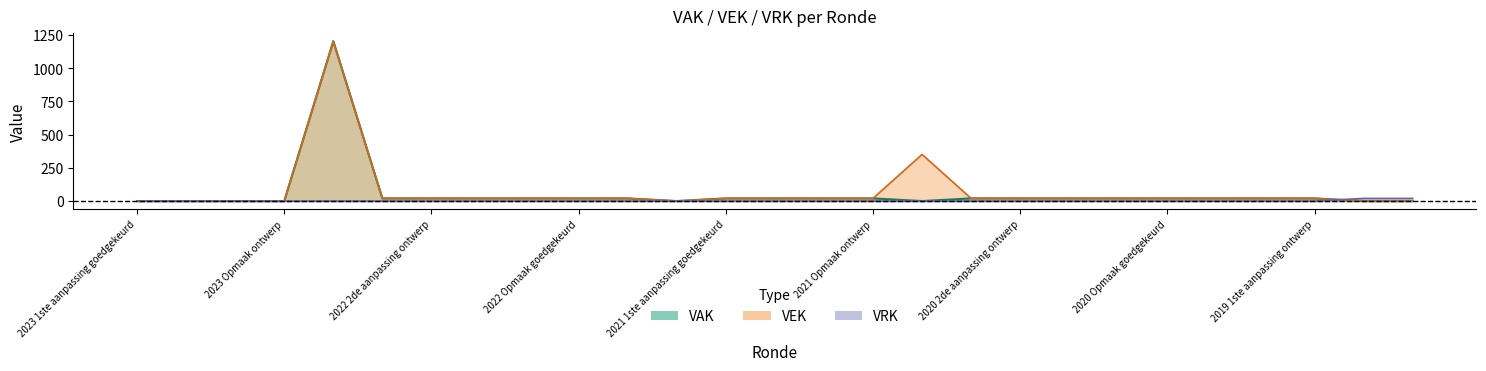

How many data points in VAK are above 20?

1